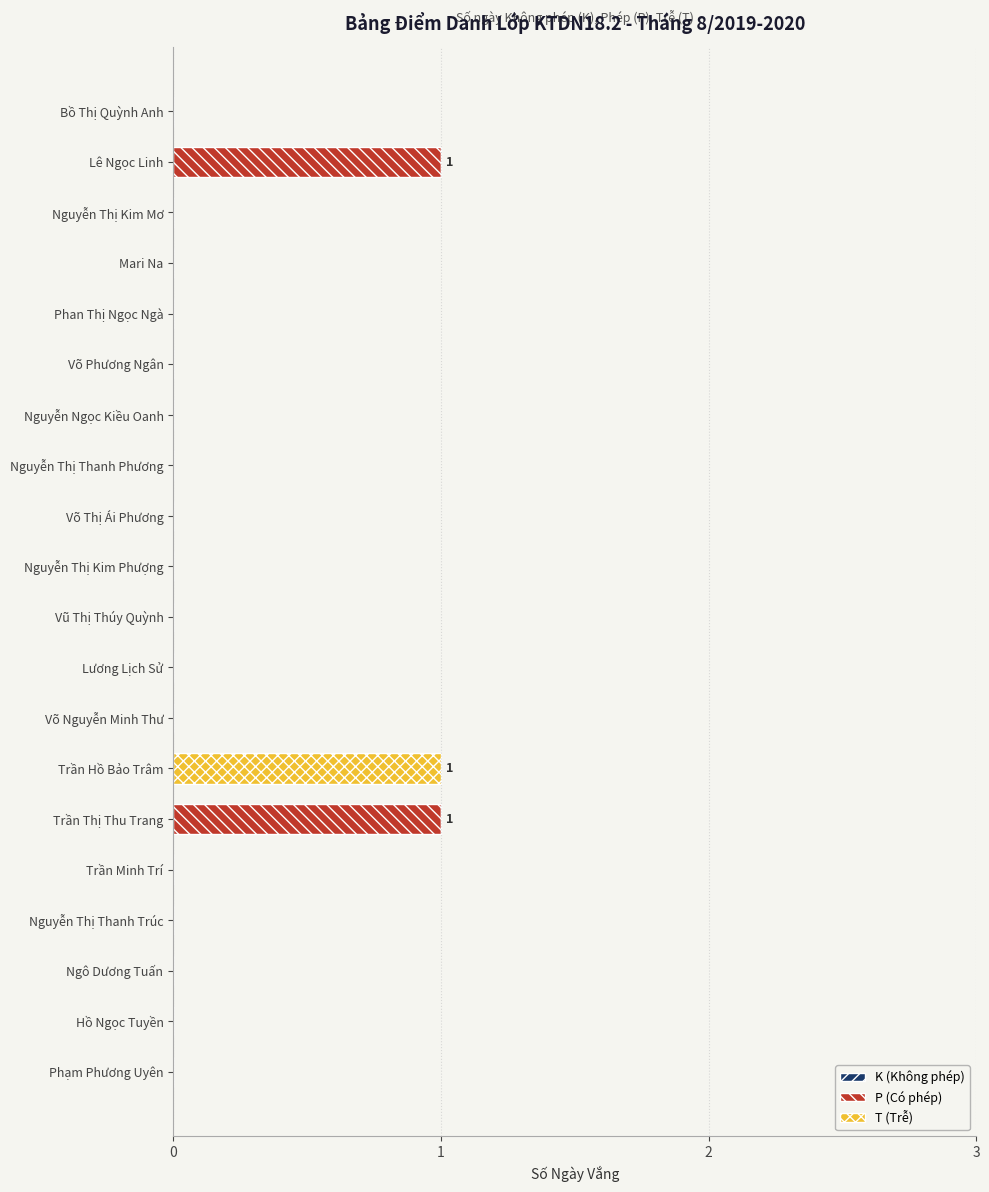

The P (Có phép) series shows 0 at Trần Minh Trí. True or false?

True